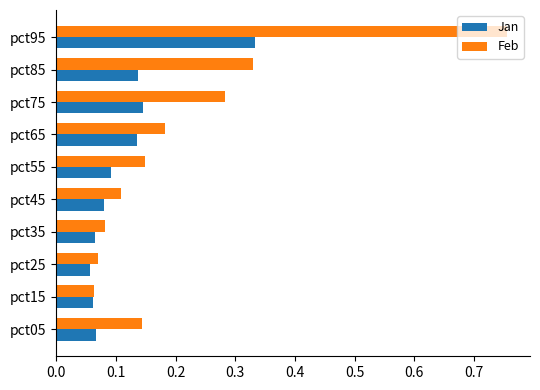

What is the sum of the Jan values at pct85 and pct95?

0.5